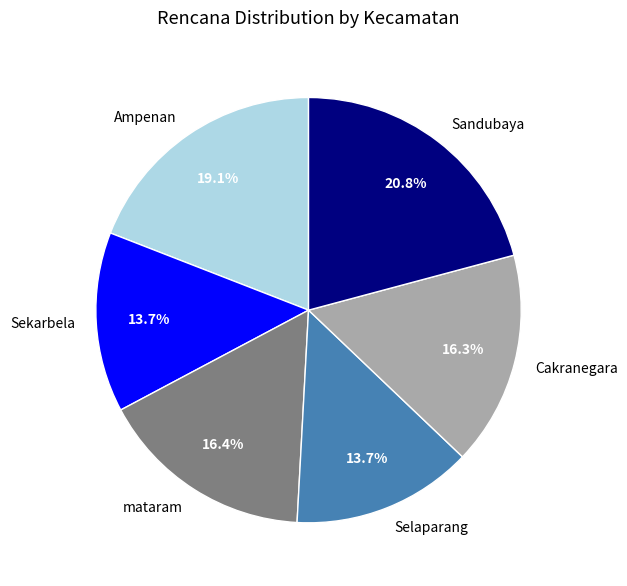

What percentage is NOT represented by Selaparang?

86.3%